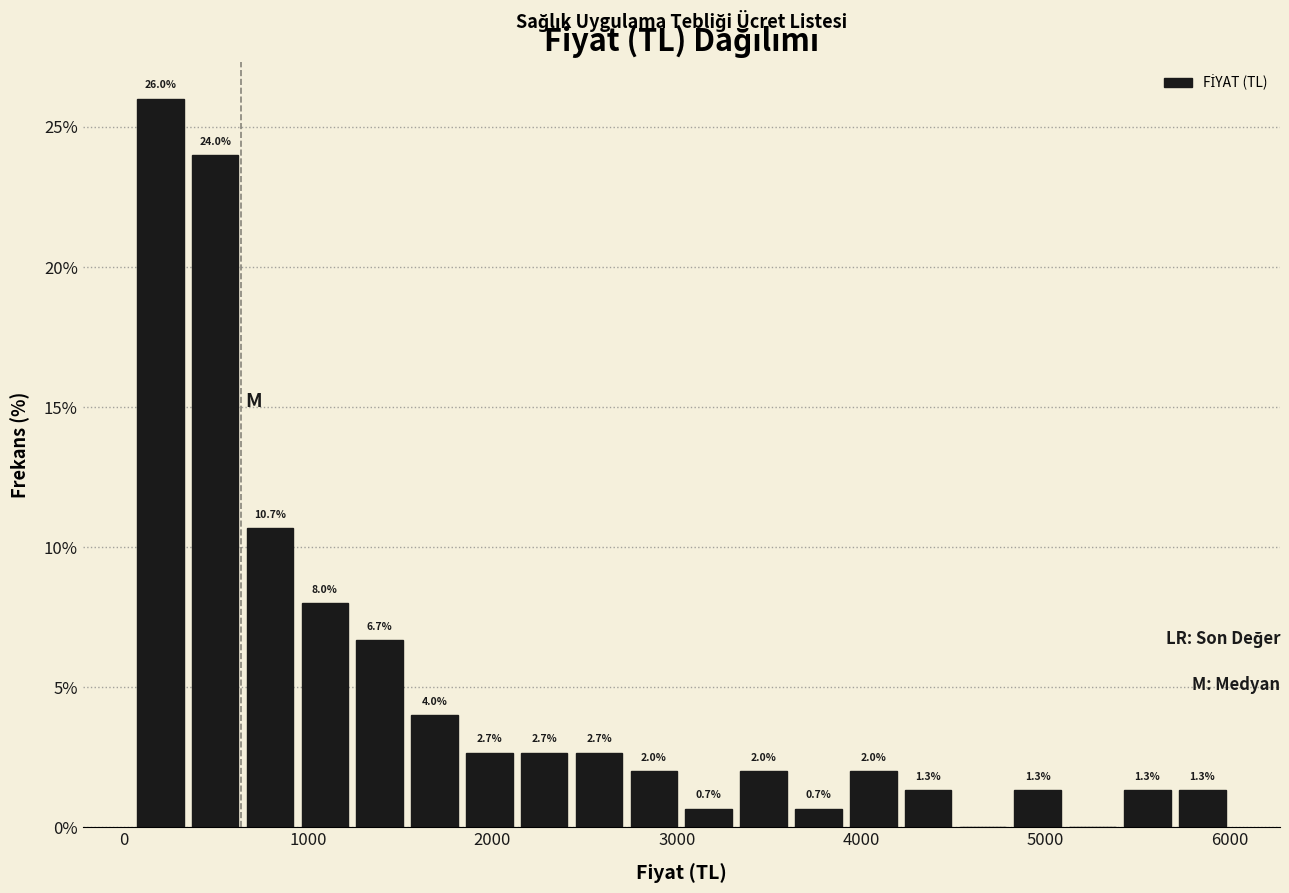

Around what value on the x-axis is the tallest bar? Give the approximate position of its centre, as read against the axis.

200